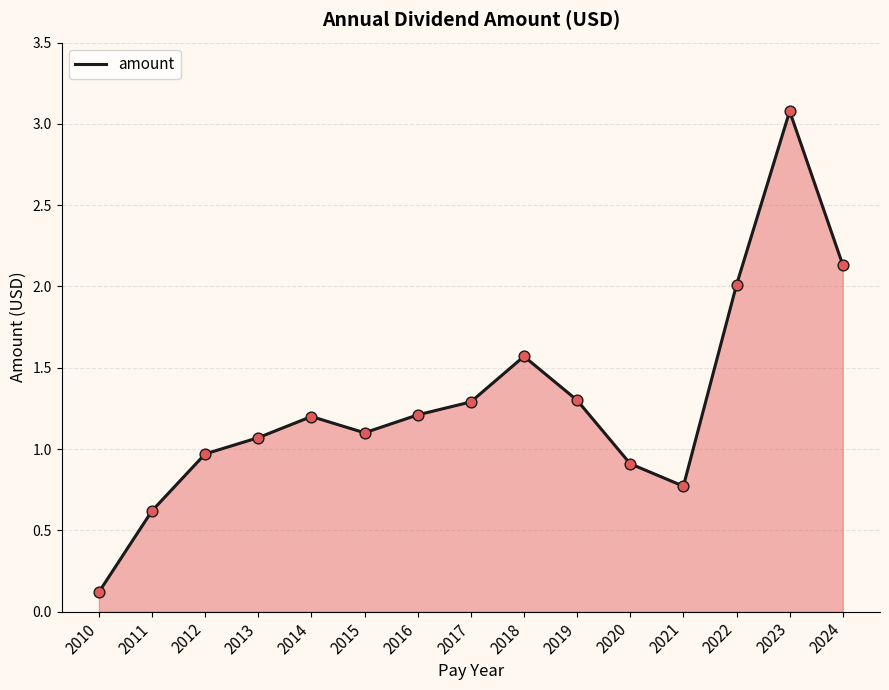

What is the ratio of the value at 2021 to the value at 2019?

0.6